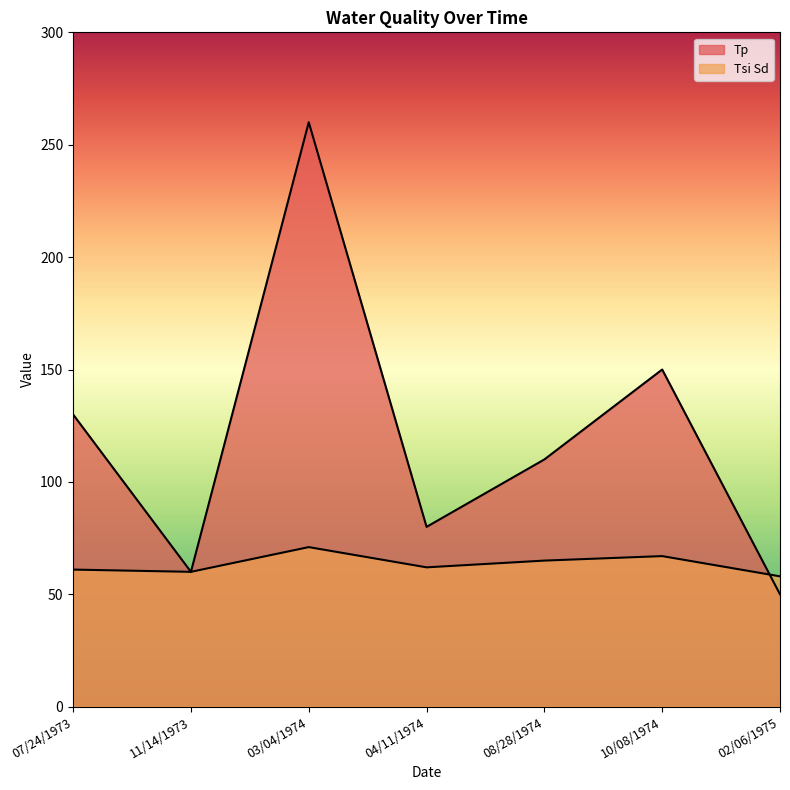

The value of Tp at 02/06/1975 is 86. True or false?

False